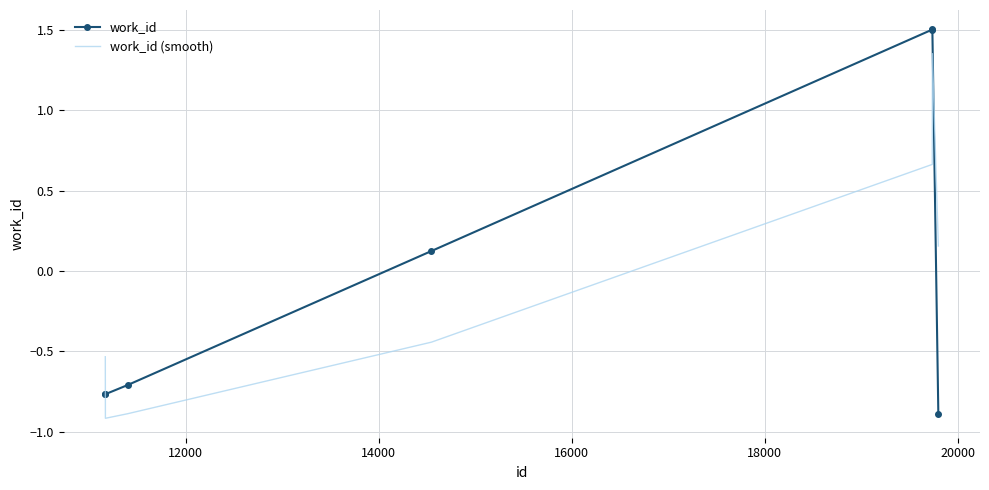

What is the maximum value shown in the chart?

1.5